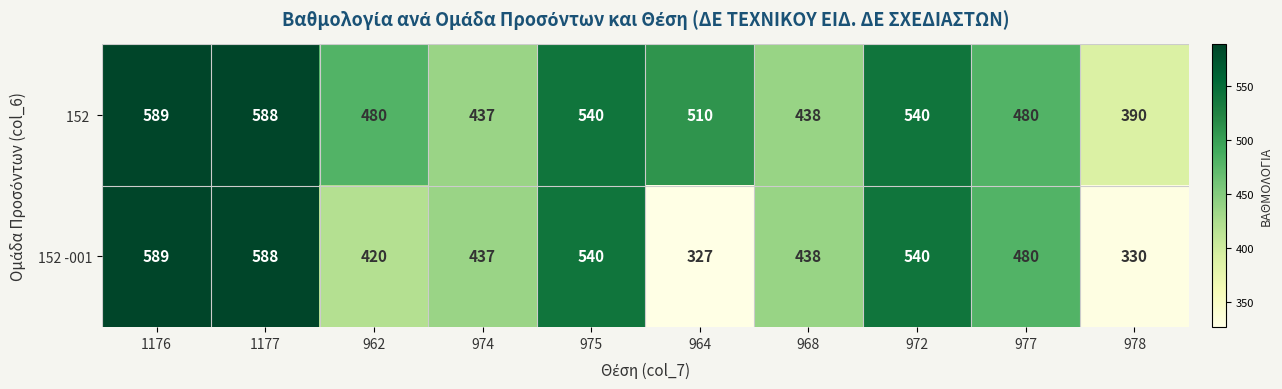

Where does the 152  series first go above 510?

1176